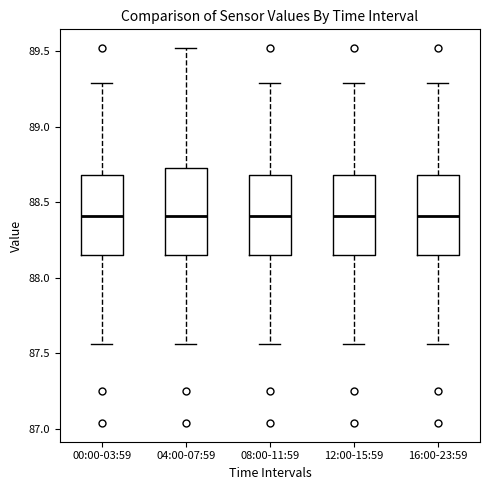

Reading left to right, transcribe this box plot: for each box, give where its median line is, the range the box spans, and where its two whiskers end, as read against the y-axis. The values are not printed on the chart, so give them approximately, as read against the axis.

00:00-03:59: median 88.40, box 88.15 to 88.70, whiskers 87.55 to 89.30
04:00-07:59: median 88.40, box 88.15 to 88.75, whiskers 87.55 to 89.50
08:00-11:59: median 88.40, box 88.15 to 88.70, whiskers 87.55 to 89.30
12:00-15:59: median 88.40, box 88.15 to 88.70, whiskers 87.55 to 89.30
16:00-23:59: median 88.40, box 88.15 to 88.70, whiskers 87.55 to 89.30